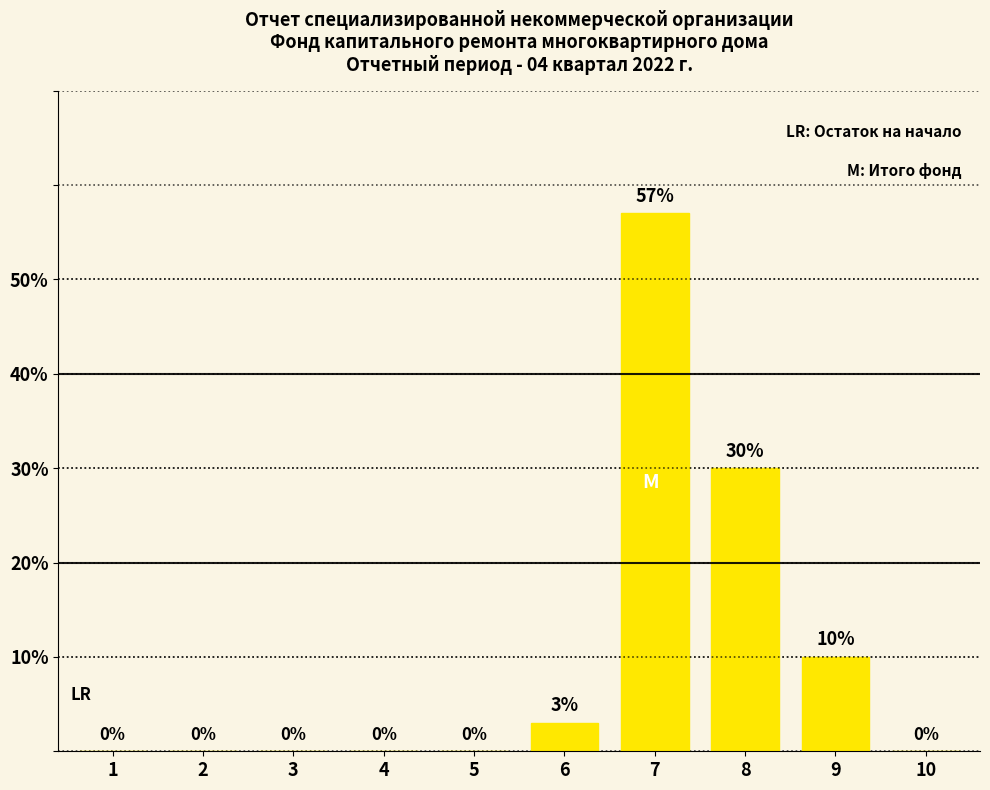

What value does the data have at 7?

57